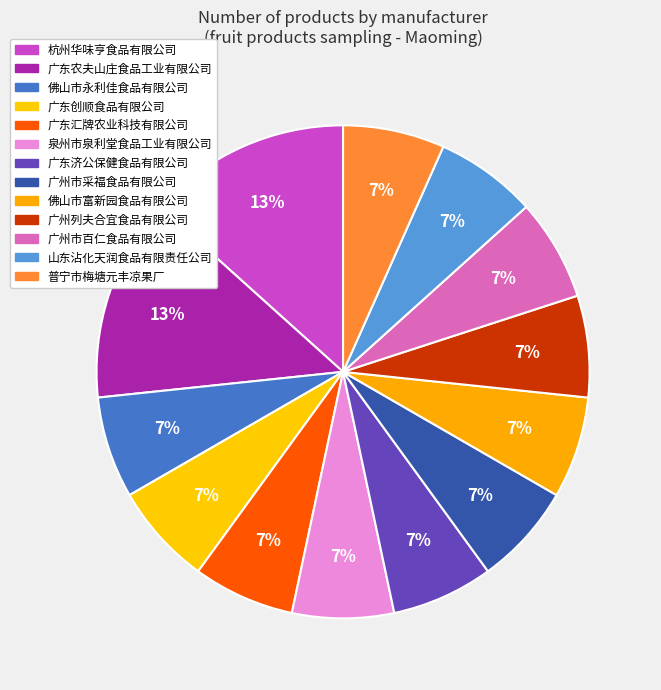

Rank the categories by value from highest to lowest.

杭州华味亨食品有限公司, 广东农夫山庄食品工业有限公司, 佛山市永利佳食品有限公司, 广东创顺食品有限公司, 广东汇牌农业科技有限公司, 泉州市泉利堂食品工业有限公司, 广东济公保健食品有限公司, 广州市采福食品有限公司, 佛山市富新园食品有限公司, 广州列夫合宜食品有限公司, 广州市百仁食品有限公司, 山东沾化天润食品有限责任公司, 普宁市梅塘元丰凉果厂